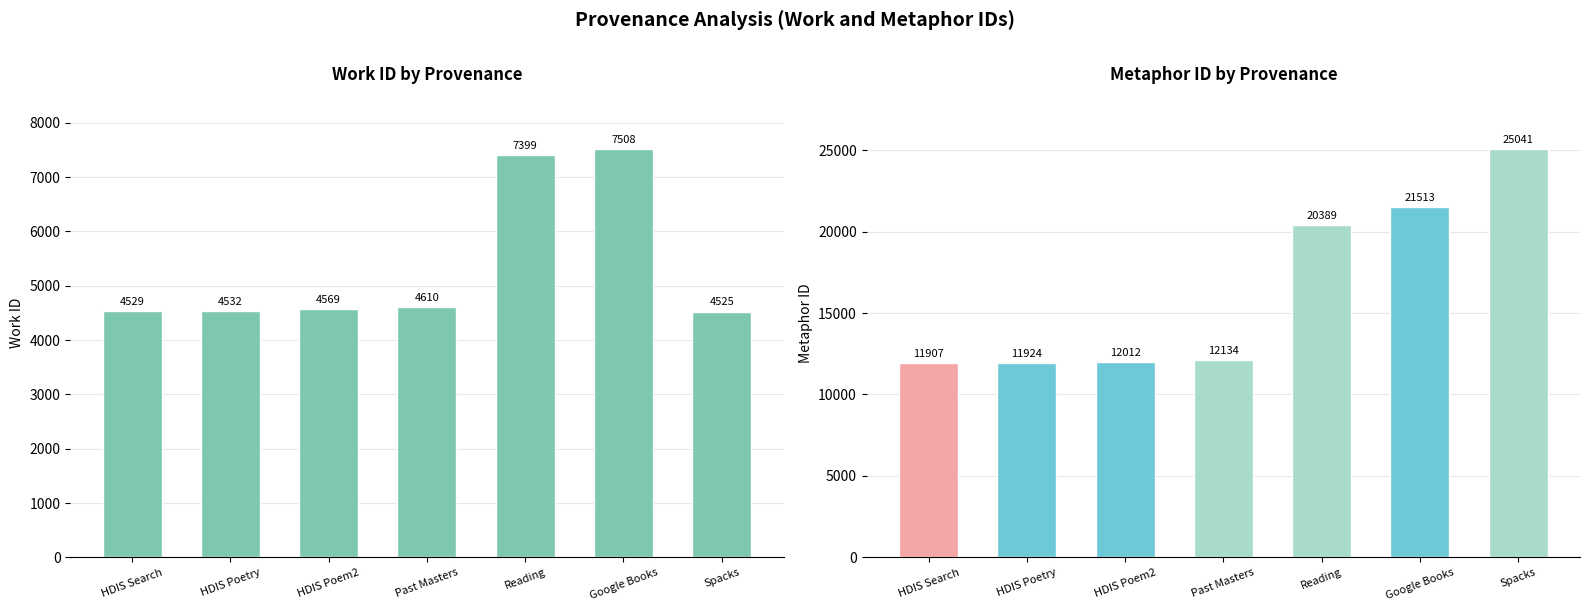

Between HDIS Poetry and Google Books, which series saw the biggest shift?

id